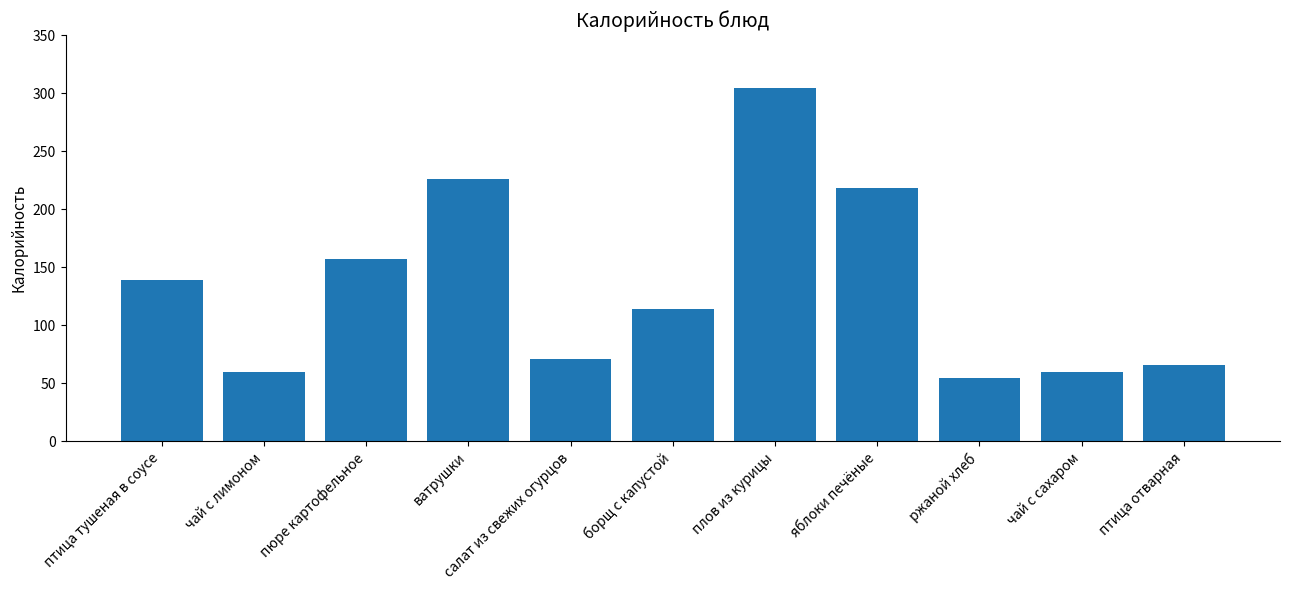

Which label corresponds to the smallest value in the chart?

ржаной хлеб